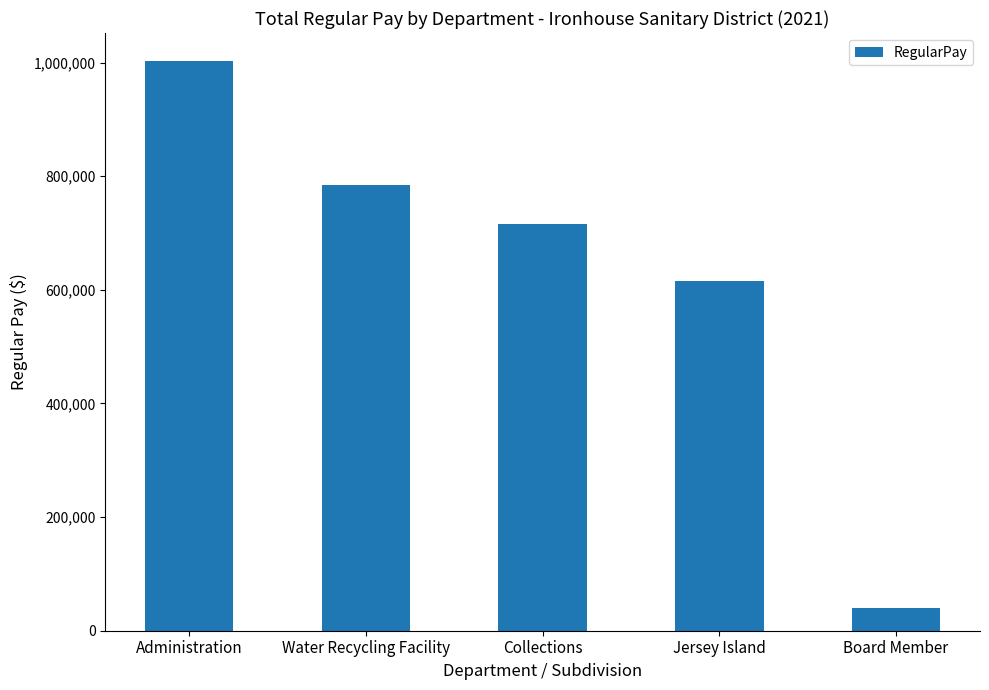

List the labels in order of value, largest first.

Administration, Water Recycling Facility, Collections, Jersey Island, Board Member